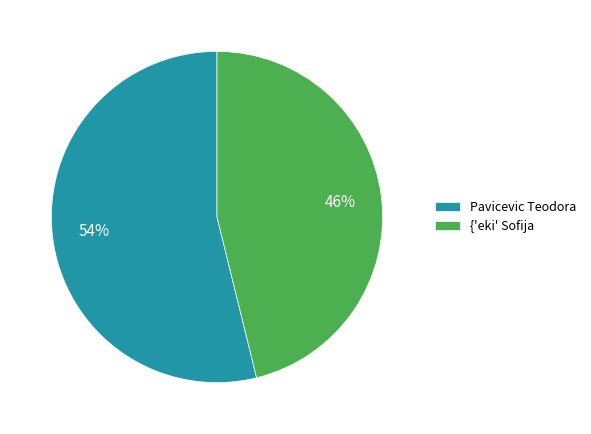

Which slice is the largest?

Pavicevic Teodora